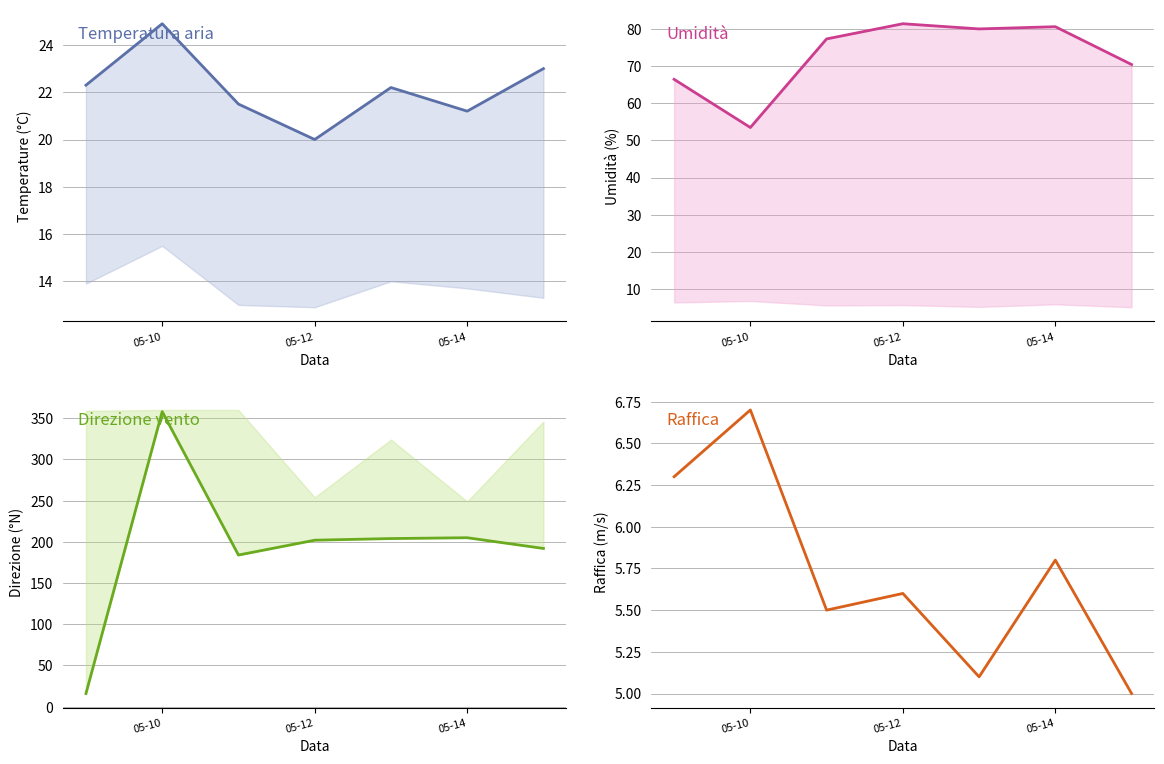

How many series are shown in this chart?

4